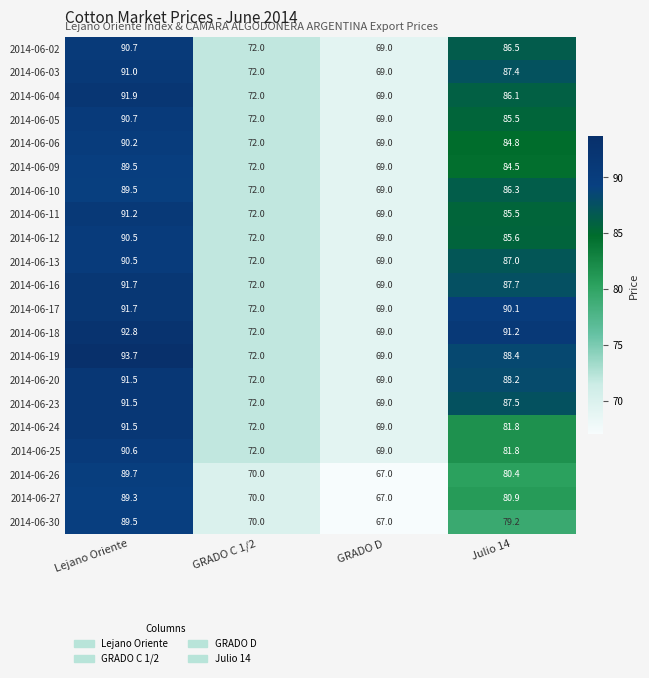

Where is 2014-06-09 nearest to the value 79?

Julio 14